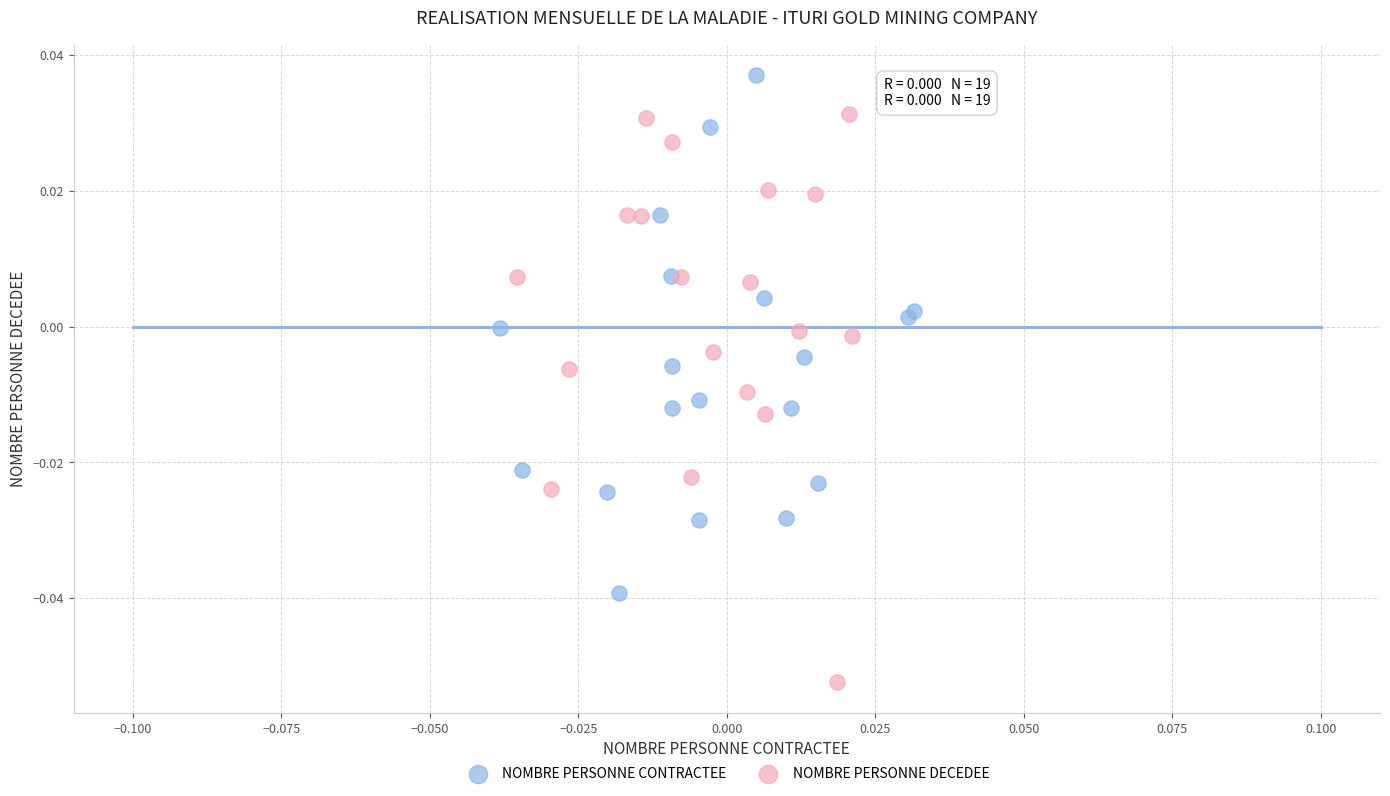

Which series reaches the maximum Y coordinate?

NOMBRE PERSONNE CONTRACTEE